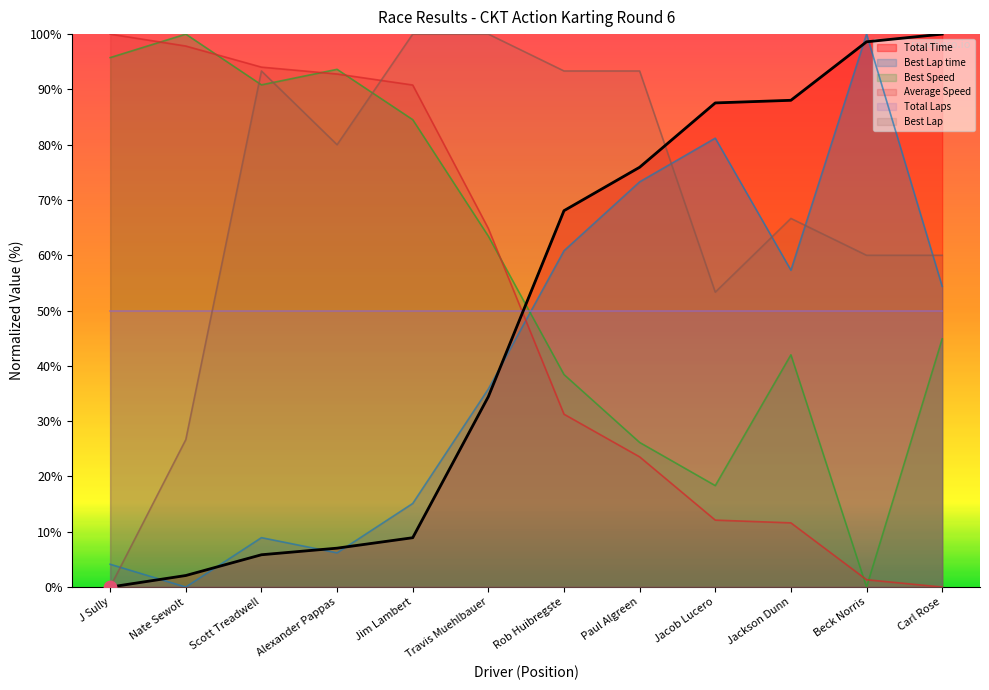

Which series has the widest spread of Y values?

Total Time